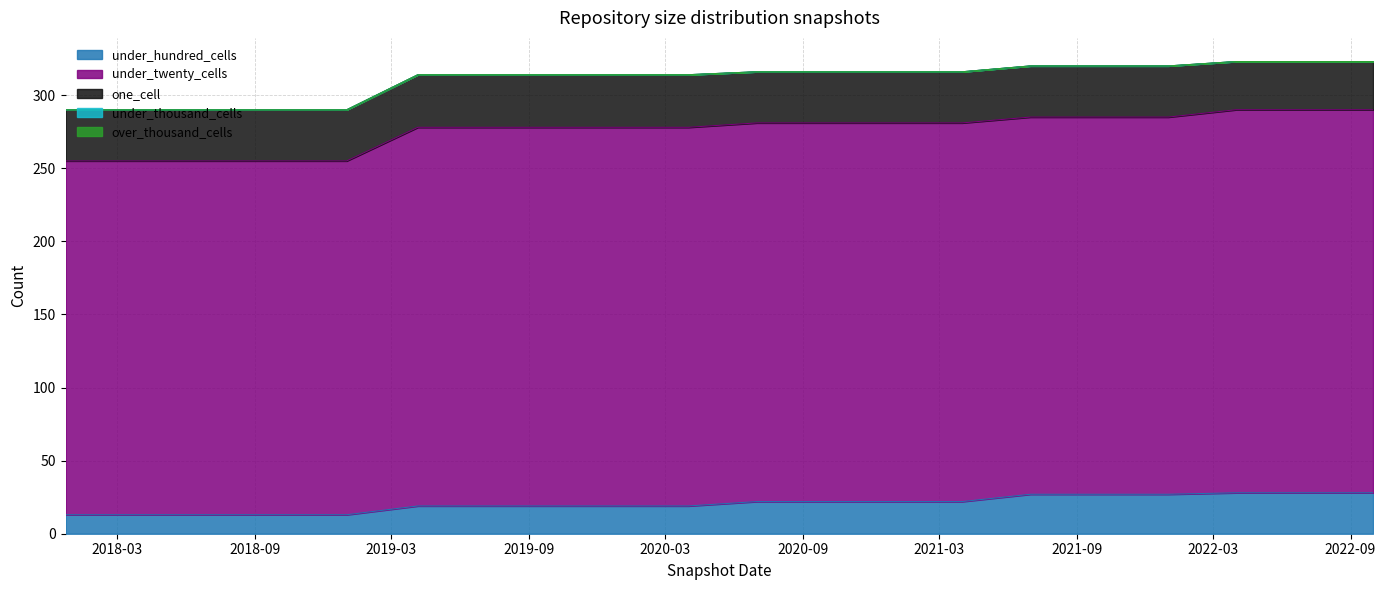

Rank the series at 2018-07-11 from lowest to highest value.

under_thousand_cells, over_thousand_cells, under_hundred_cells, one_cell, under_twenty_cells